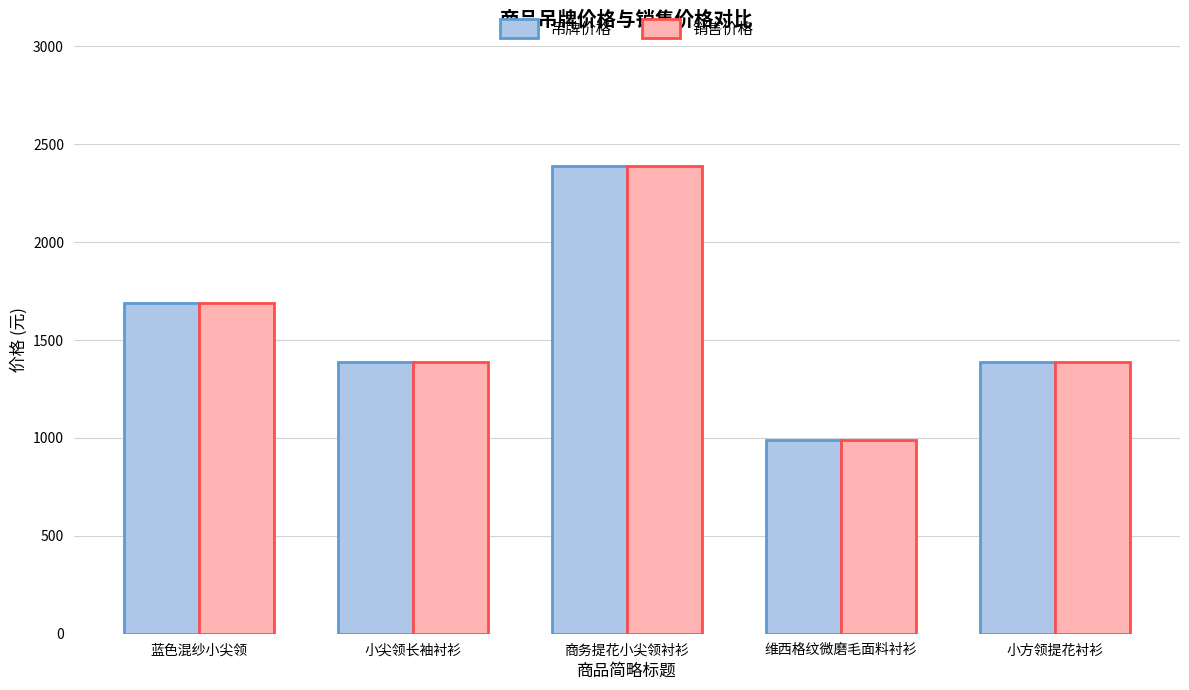

What is the approximate value of 吊牌价格 at 蓝色混纱小尖领, to the nearest 50?

1700